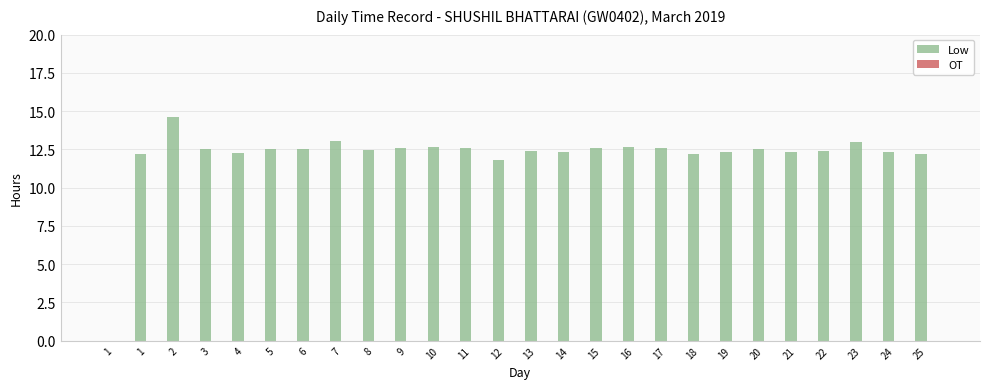

How many positive values are there?

25